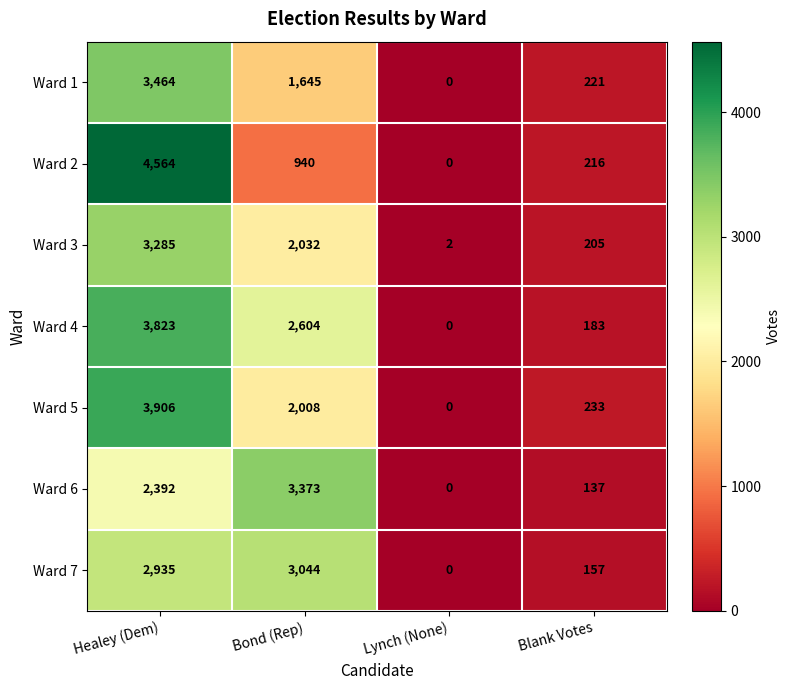

At which category is the sum across all series the highest?

Healey (Dem)